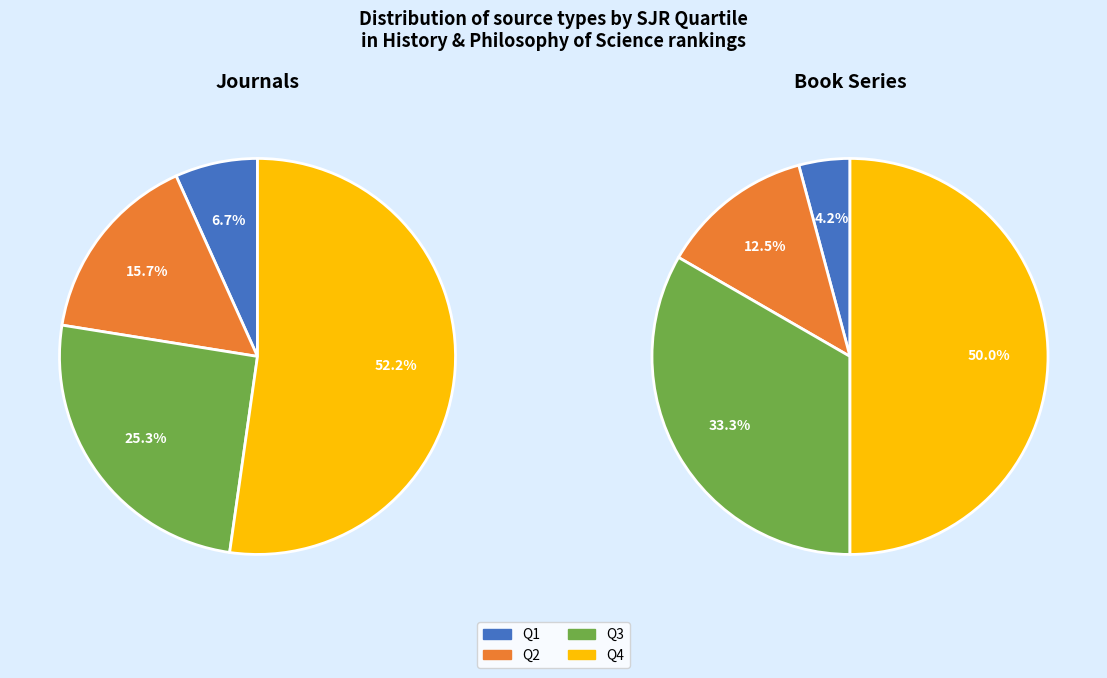

Does journal account for over 50% of the chart?

Yes